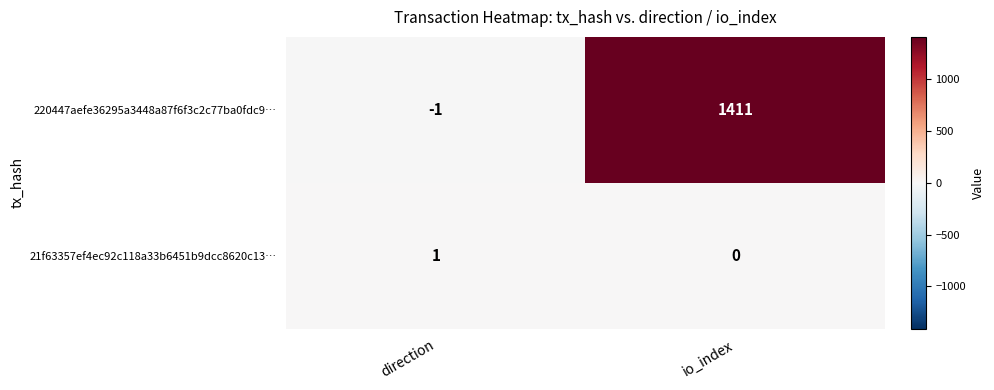

The 220447aefe36295a3448a87f6f3c2c77ba0fdc9… series shows -1 at direction. True or false?

True